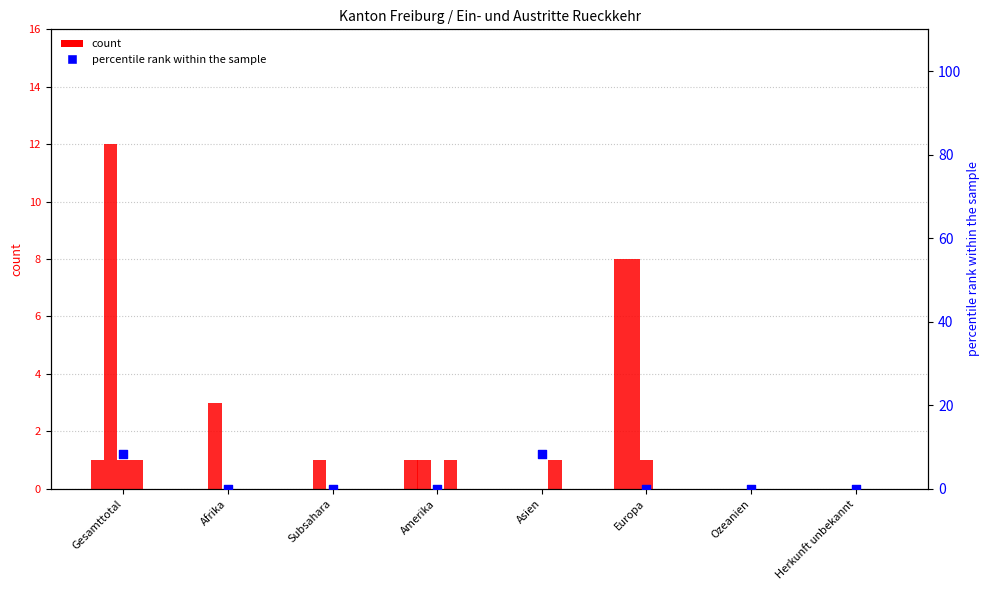

Which series has the largest total across all categories?

percentile rank within the sample